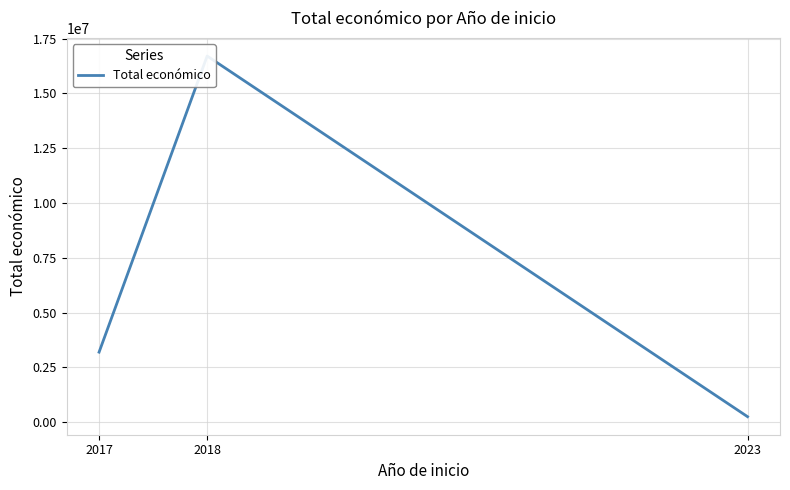

Which category has the lowest value across all series?

2023